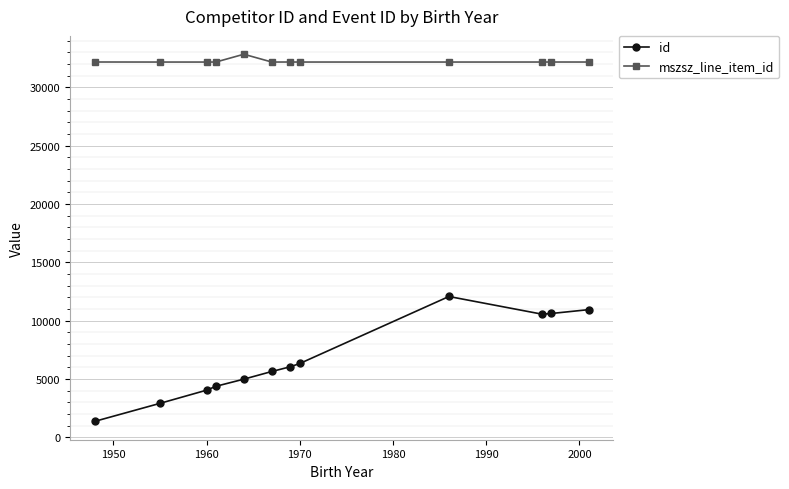

List the series in order of their peak value, lowest first.

id, mszsz_line_item_id